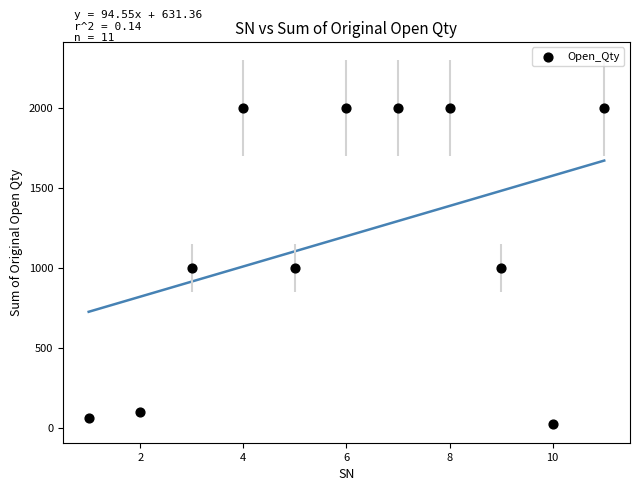

What is the range of X values (max minus min)?

10